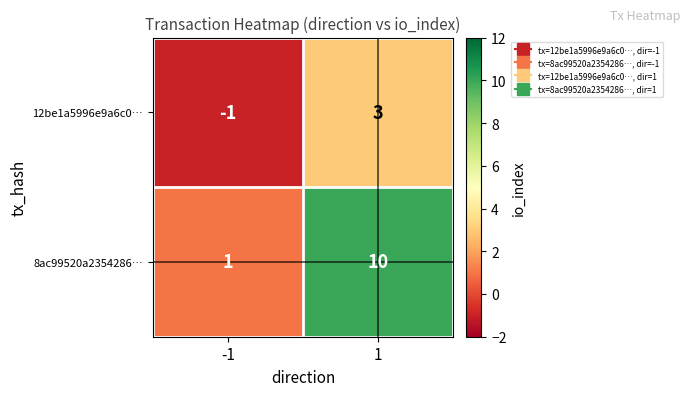

What is the difference between the maximum and minimum values in the 8ac99520a2354286… series?

9